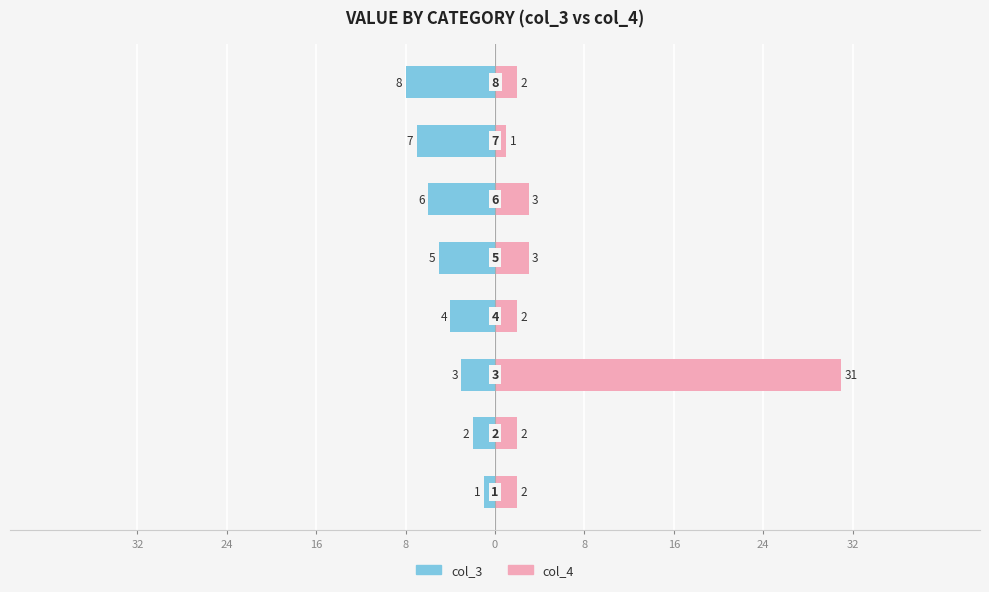

At how many categories does at least one series exceed 20?

1